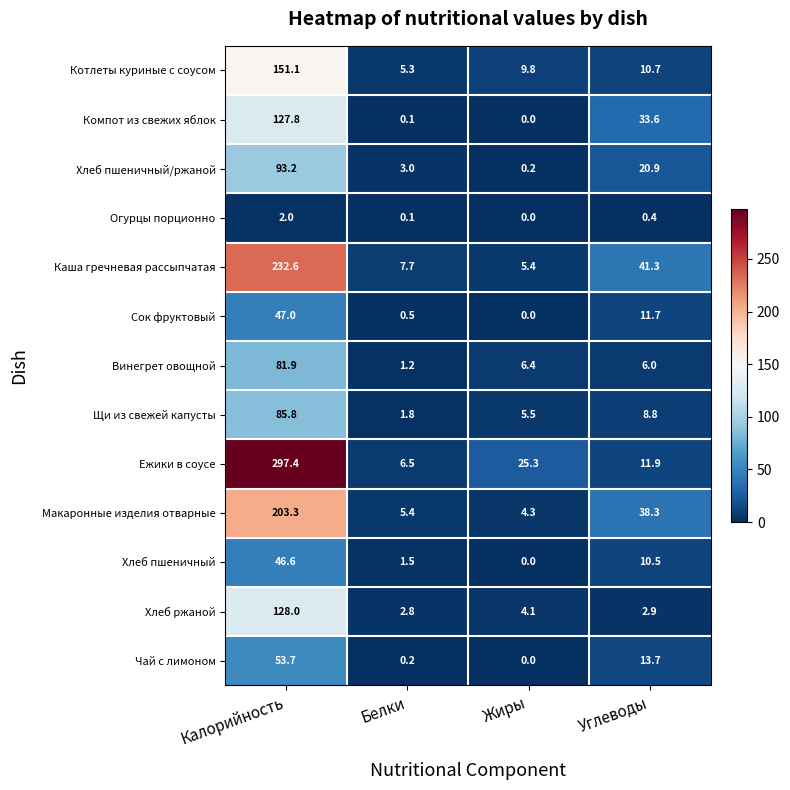

At which category does the chart reach its minimum across all series?

Жиры